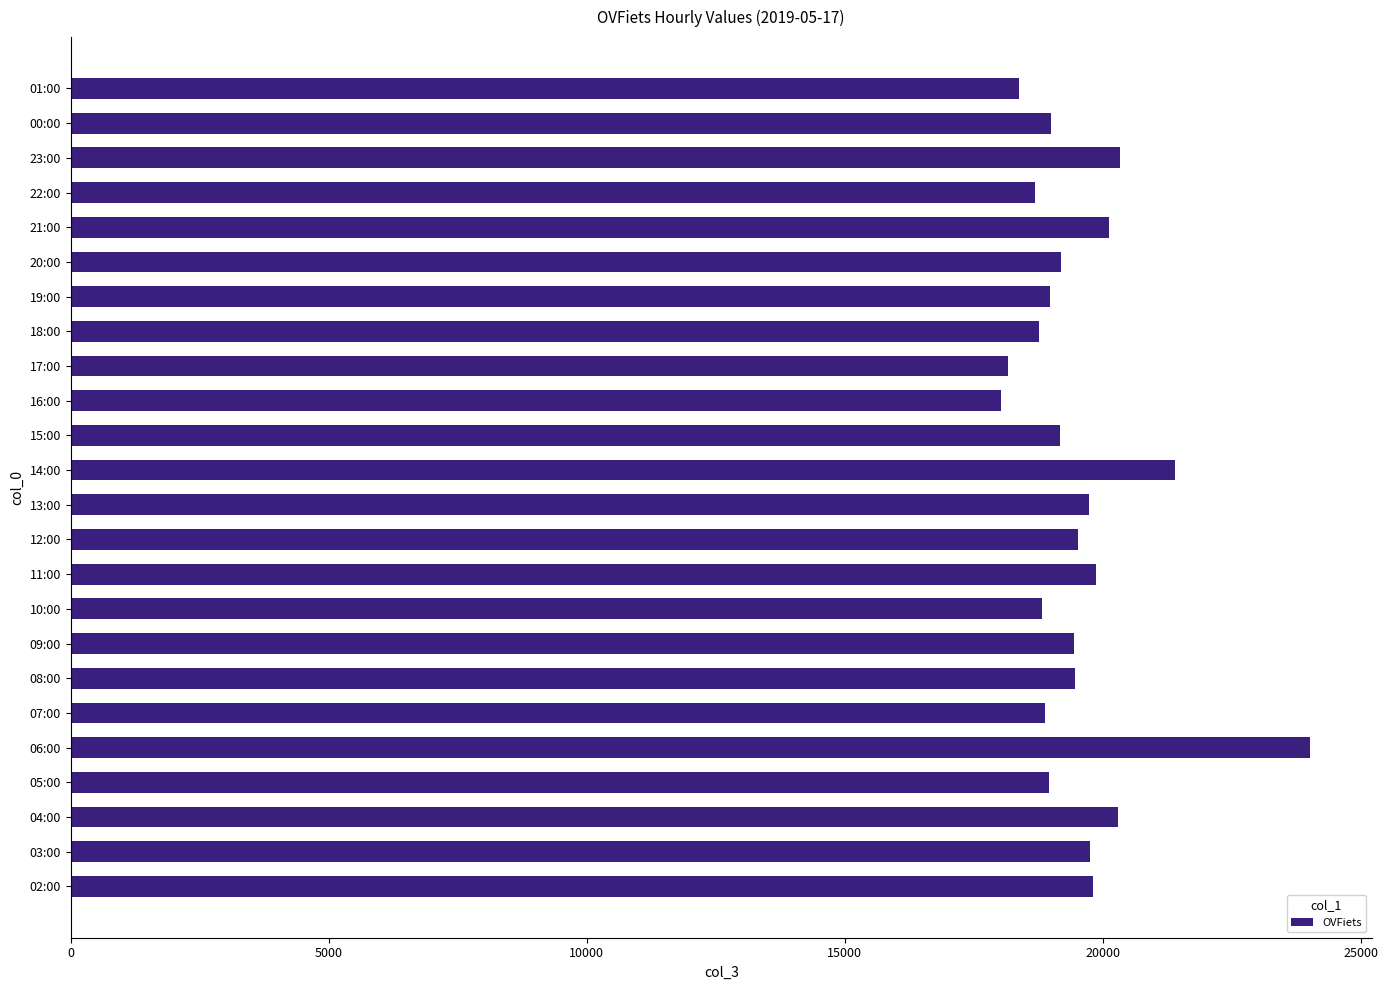

Which label corresponds to the largest value in the chart?

06:00